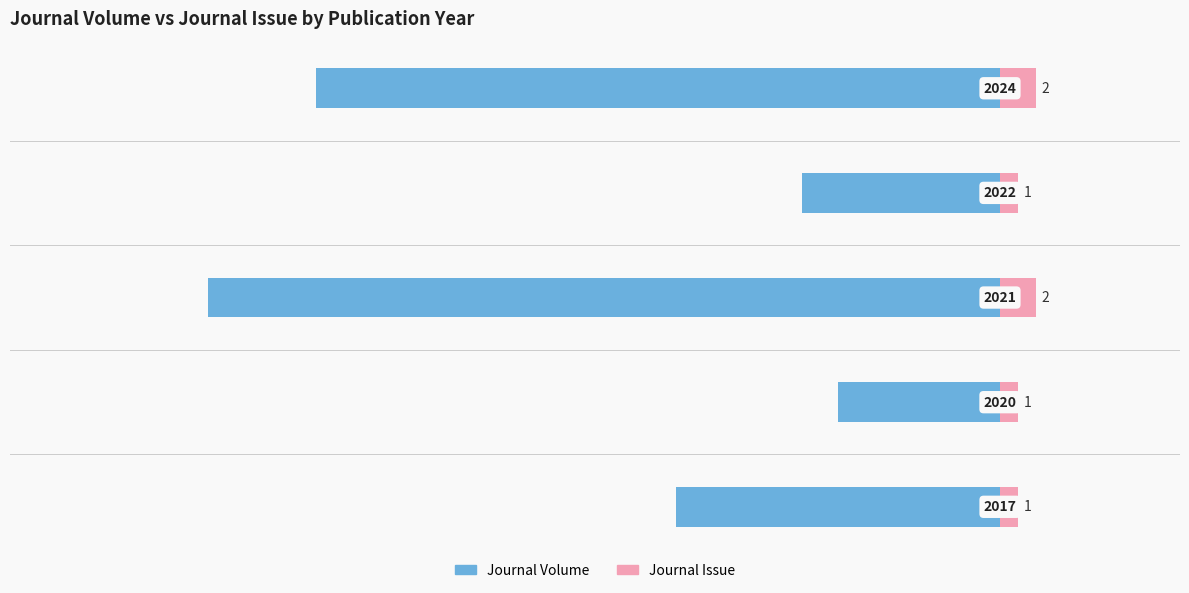

What is the difference between the maximum and minimum values in the Journal Volume series?

35